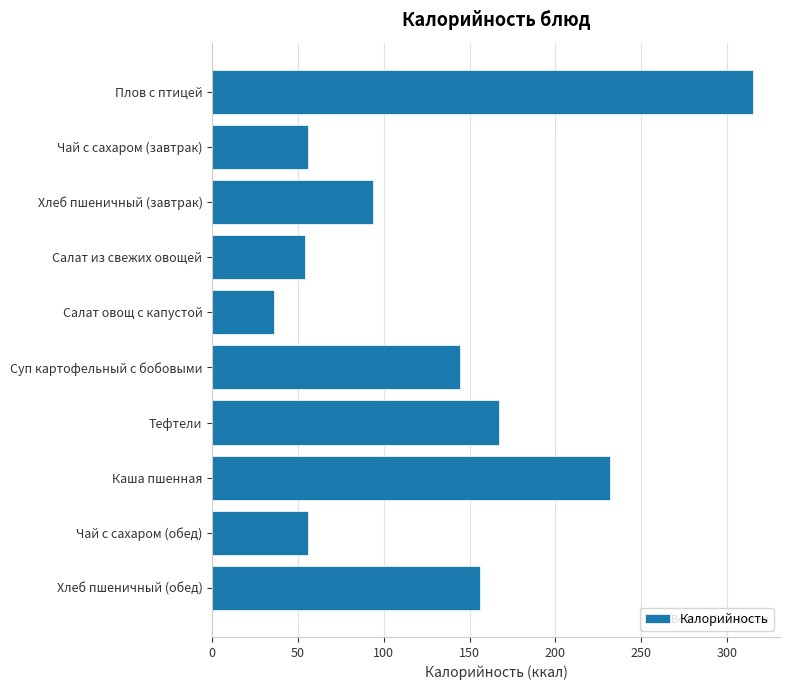

What is the ratio of the value at Чай с сахаром (обед) to the value at Хлеб пшеничный (обед)?

0.4